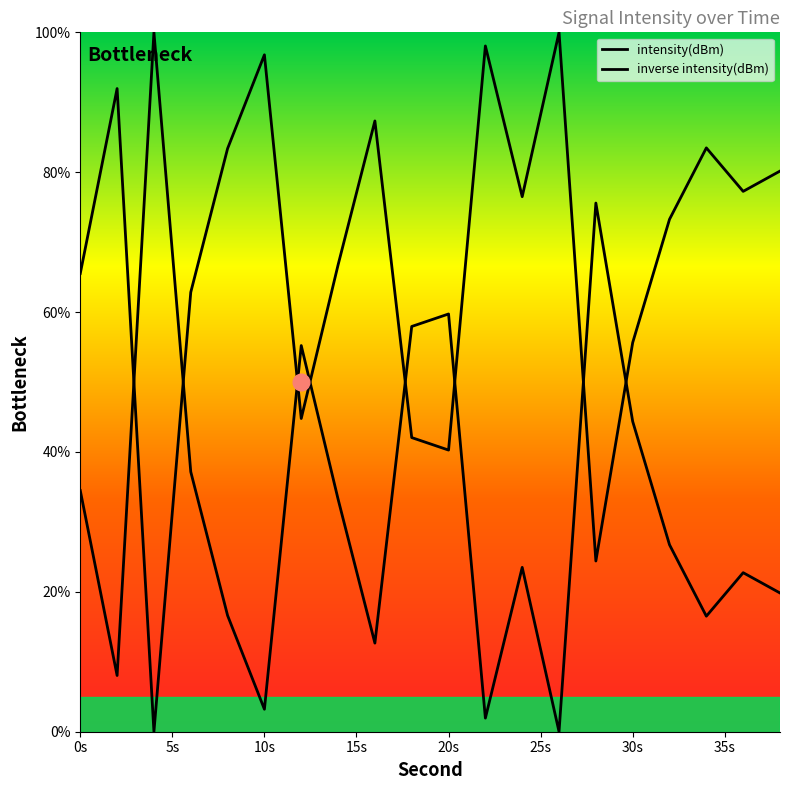

What value does the data have at 32?

26.7